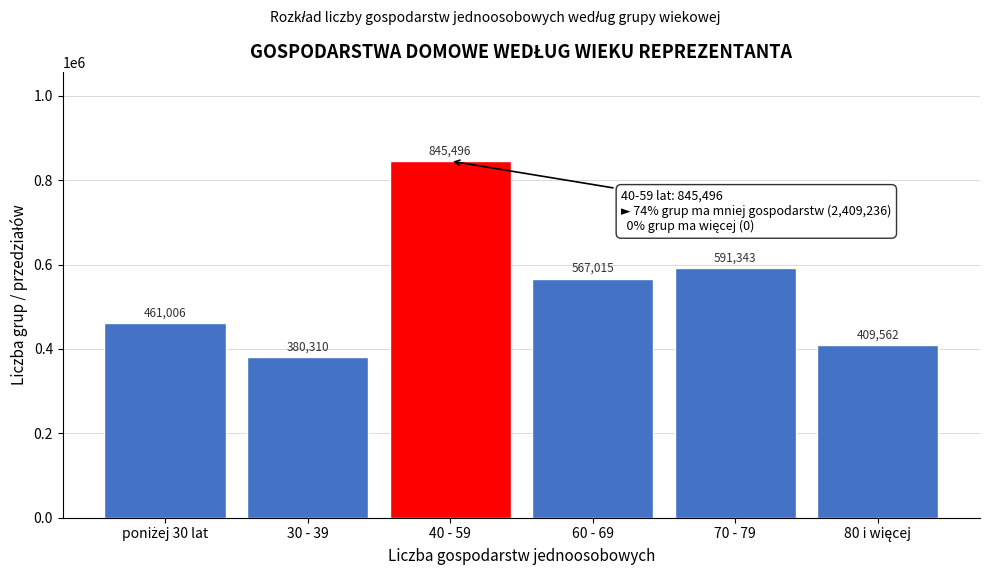

Reading left to right, extract all data points from this chart.

461006	380310	845496	567015	591343	409562